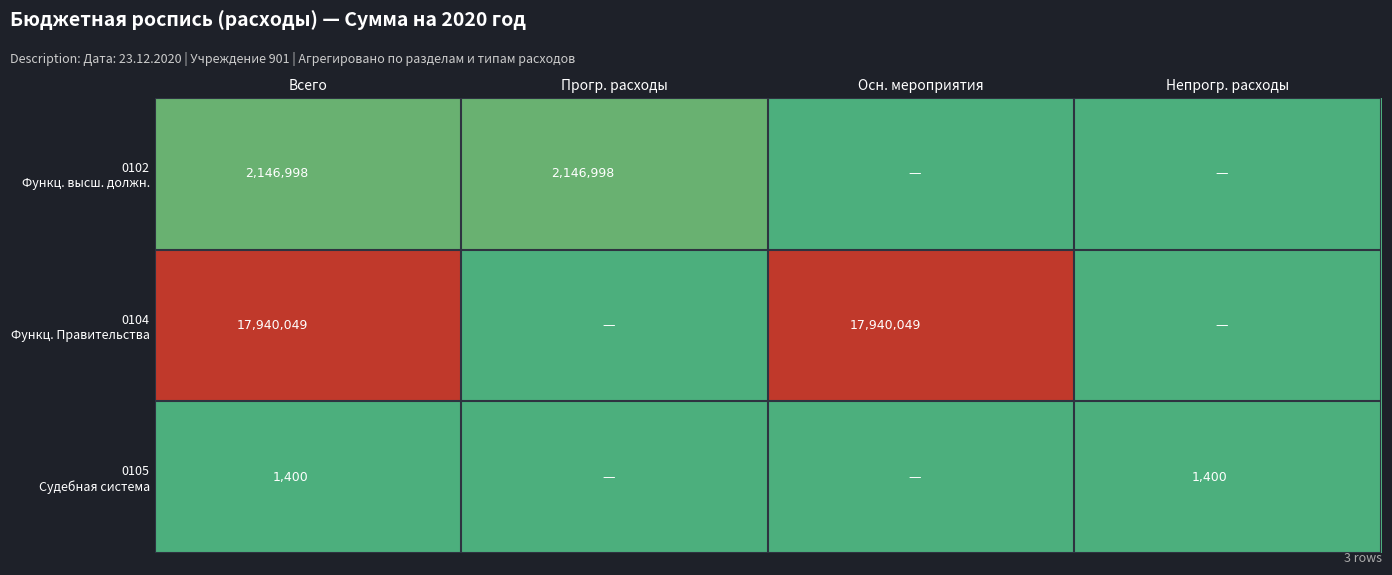

What is the difference between the highest and lowest values at Всего?

17938649